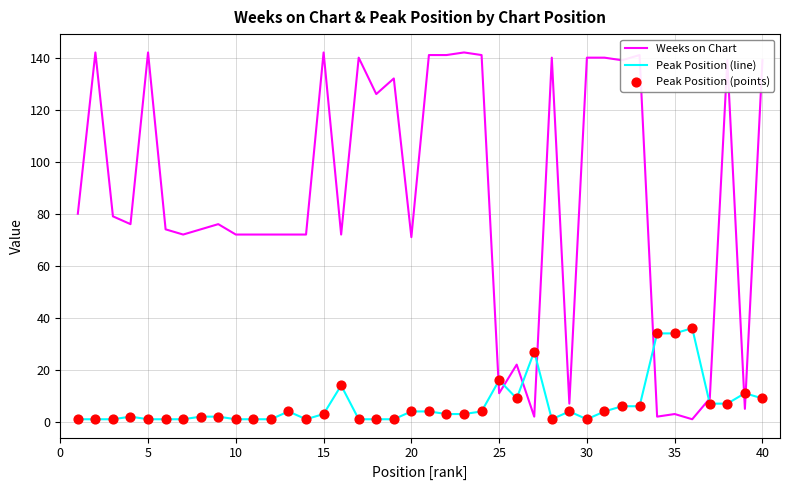

What is the difference between the maximum and minimum values in the Peak Position (line) series?

35